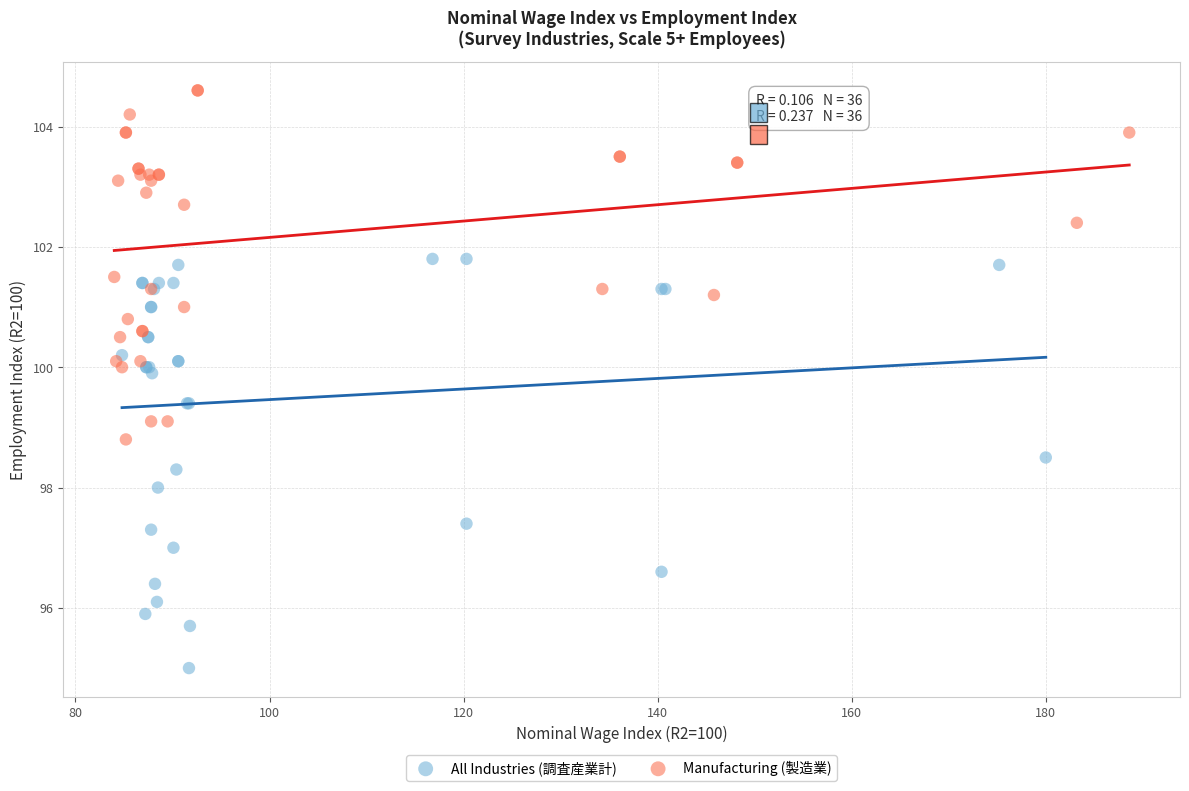

Which series reaches the maximum Y coordinate?

Manufacturing (製造業)